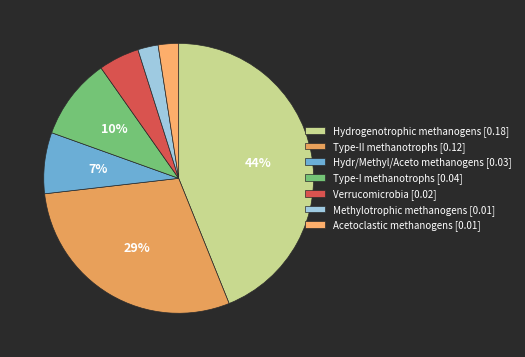

True or false: Hydrogenotrophic methanogens accounts for 56% of the total.

False